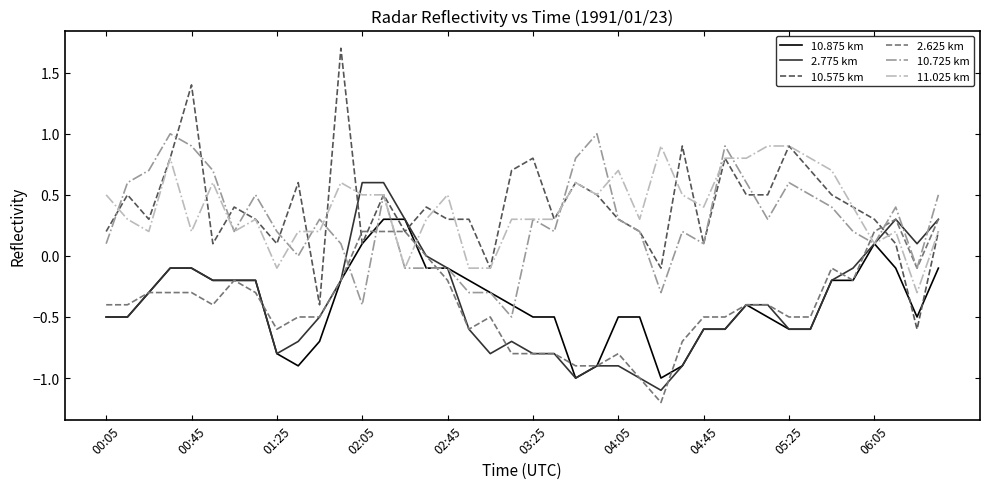

What is the minimum value shown in the chart?

-1.2